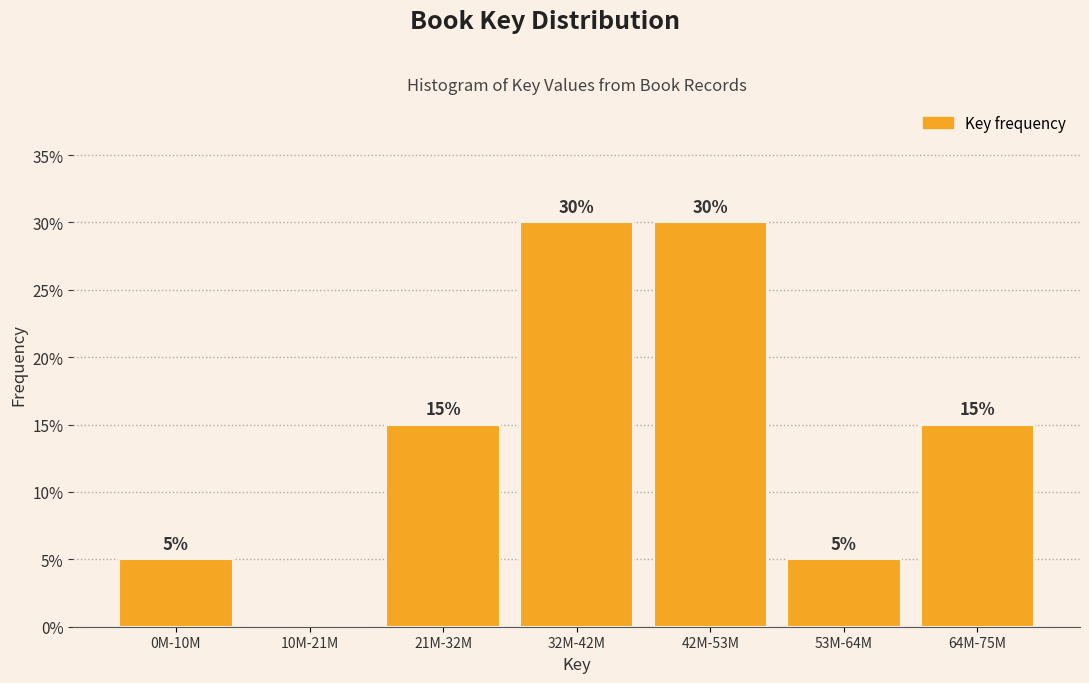

Reading left to right, extract all data points from this chart.

0M-10M=5	10M-21M=0	21M-32M=15	32M-42M=30	42M-53M=30	53M-64M=5	64M-75M=15